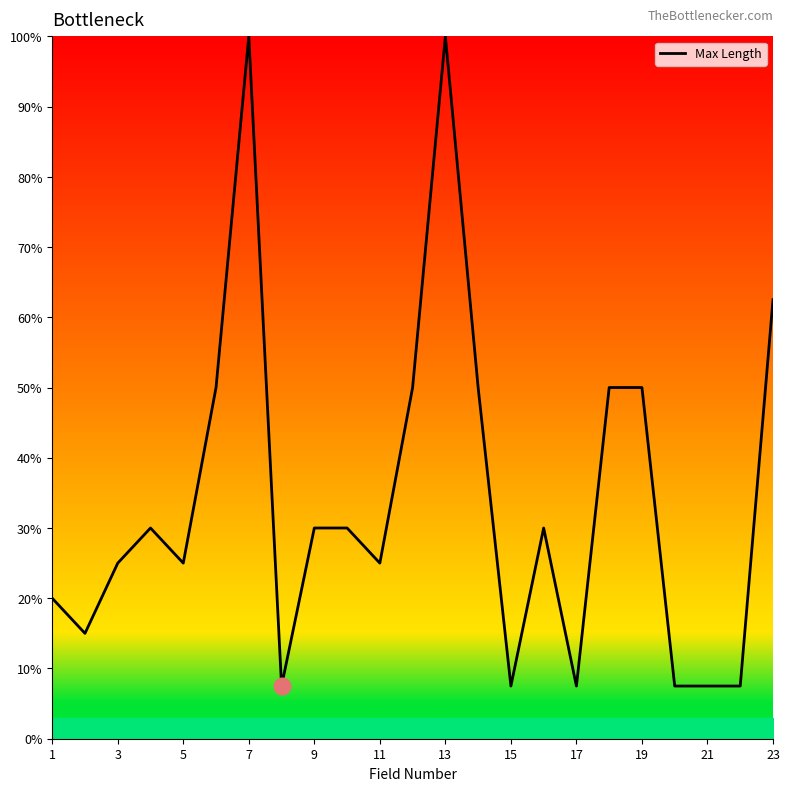

What is the smallest value displayed?

7.5